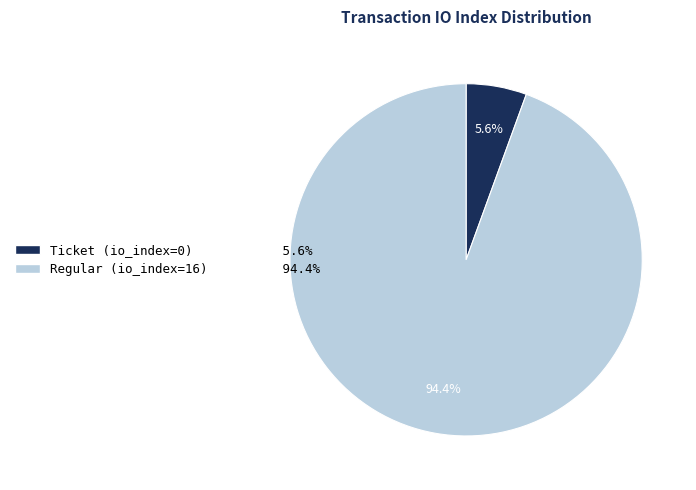

Is there any slice that represents more than half of the pie?

Yes